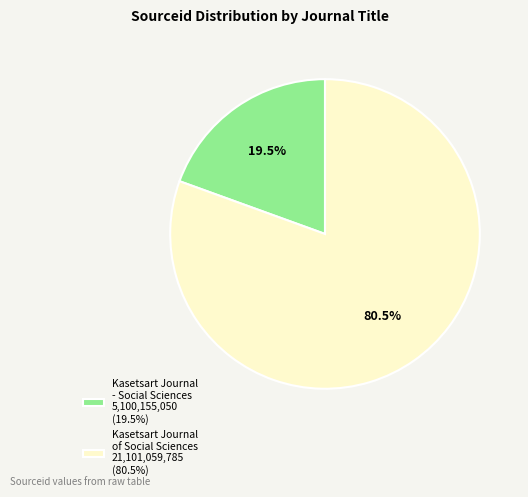

Does any single category account for the majority?

Yes